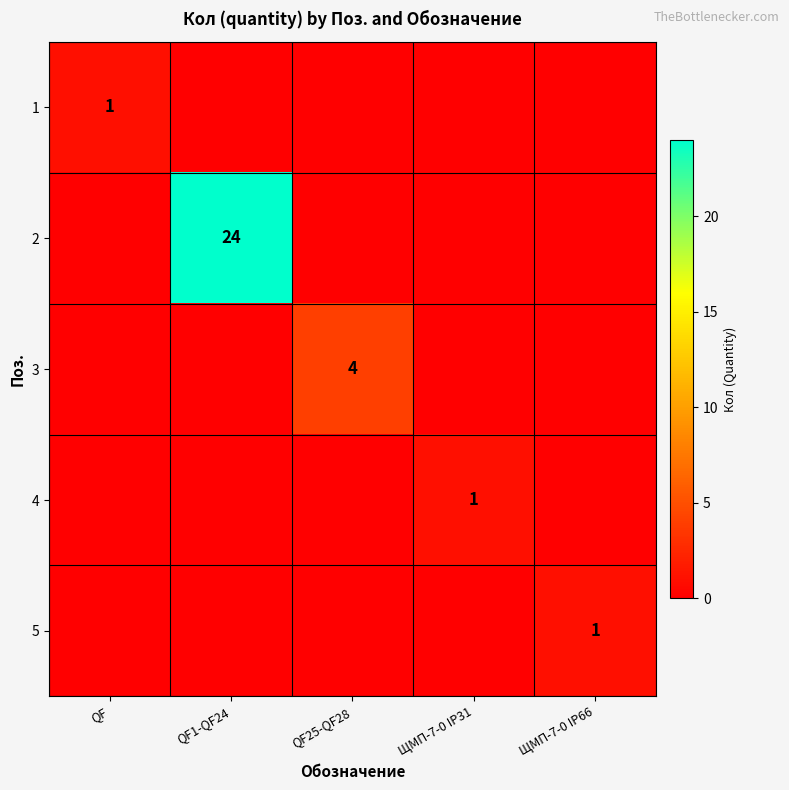

The 2 series shows 24 at QF1-QF24. True or false?

True